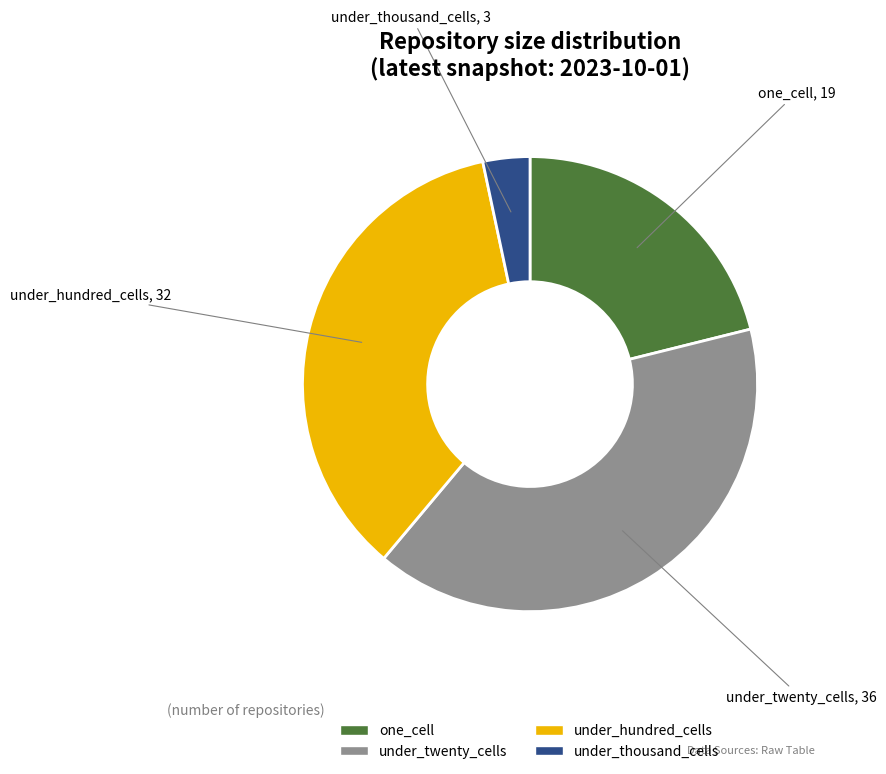

Which category has the smallest portion of the pie?

under_thousand_cells